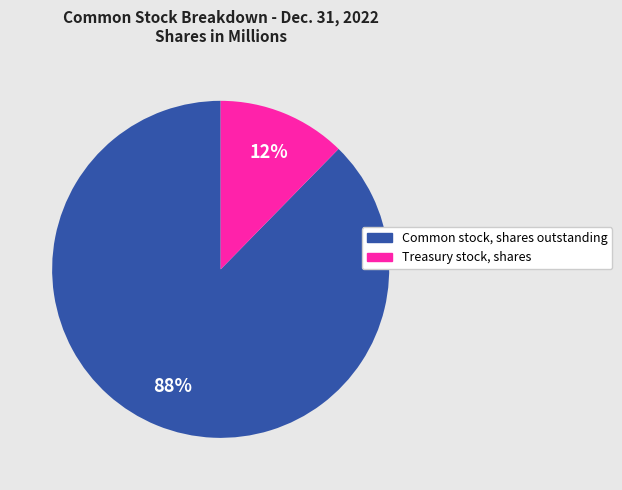

How many segments does this pie chart have?

2